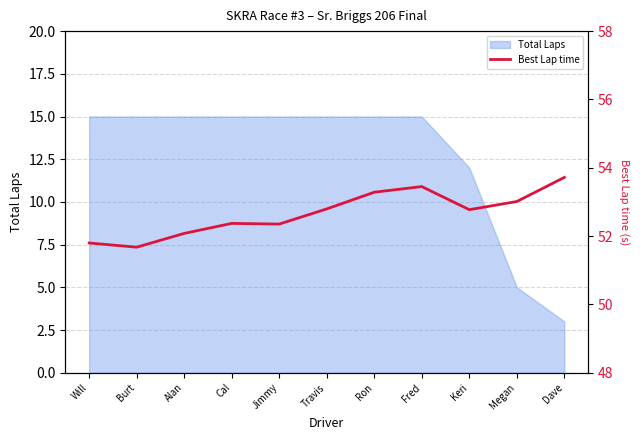

List the labels in order of value, largest first.

Dave, Fred, Ron, Megan, Travis, Keri, Cal, Jimmy, Alan, Will, Burt